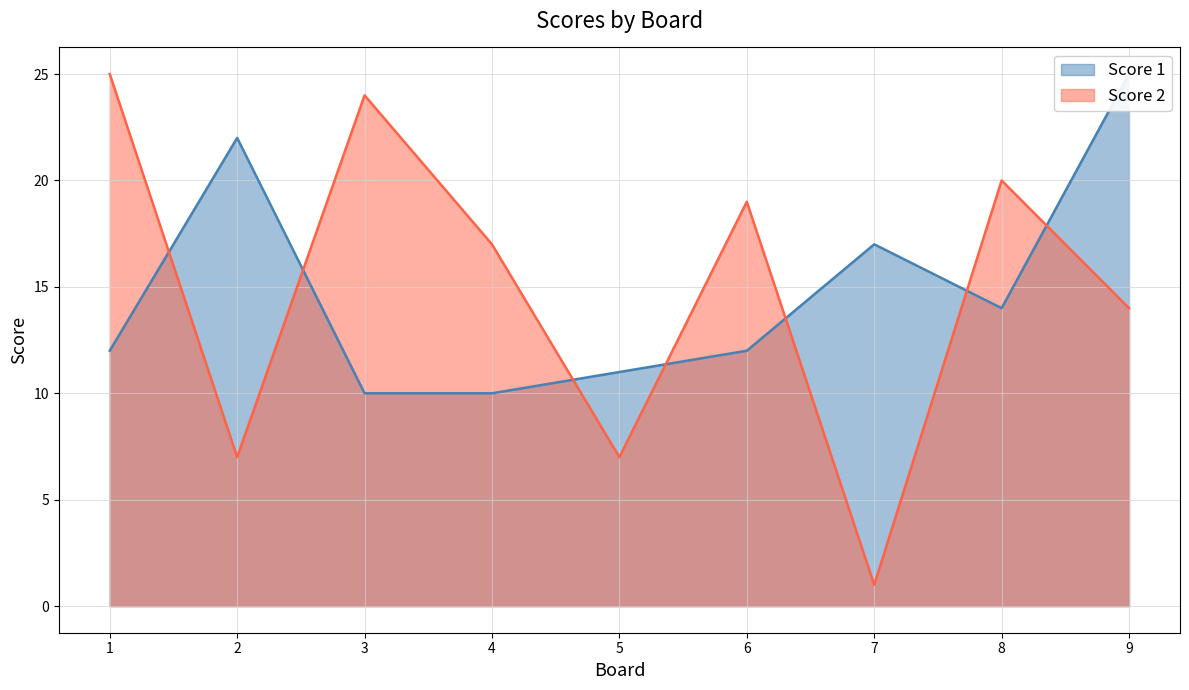

What is the difference between the maximum and second lowest values in the Score 2 series?

18